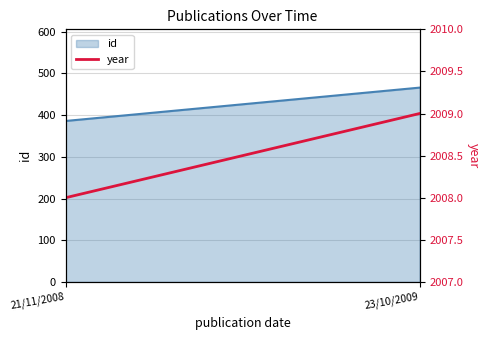

At which category does the chart reach its minimum across all series?

21/11/2008